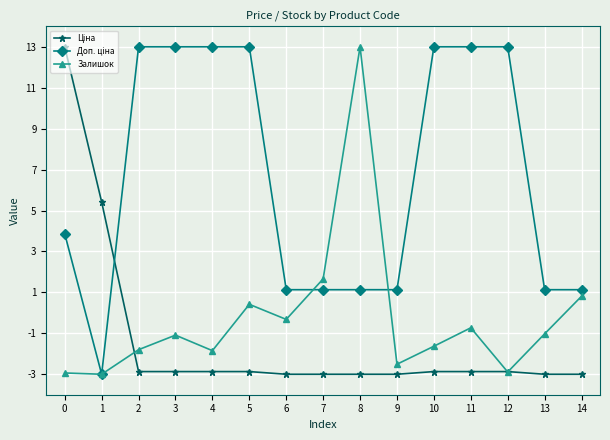

What is the total value across all series at 14?

-1.1